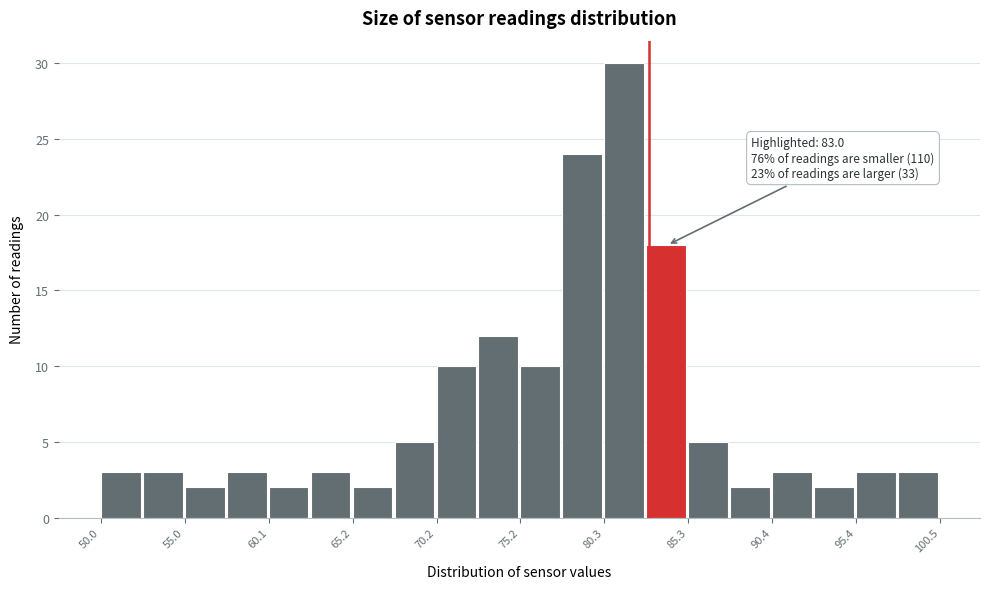

Read against the x-axis, roughly where is the centre of the tallest bar?

81